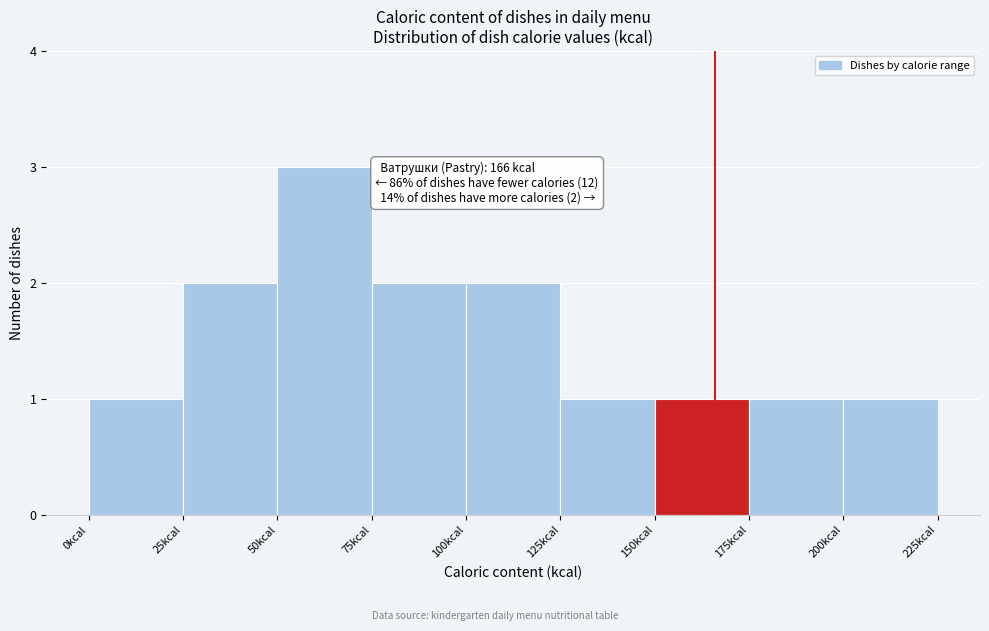

Over which range of the x-axis is the bar tallest?

50 to 75